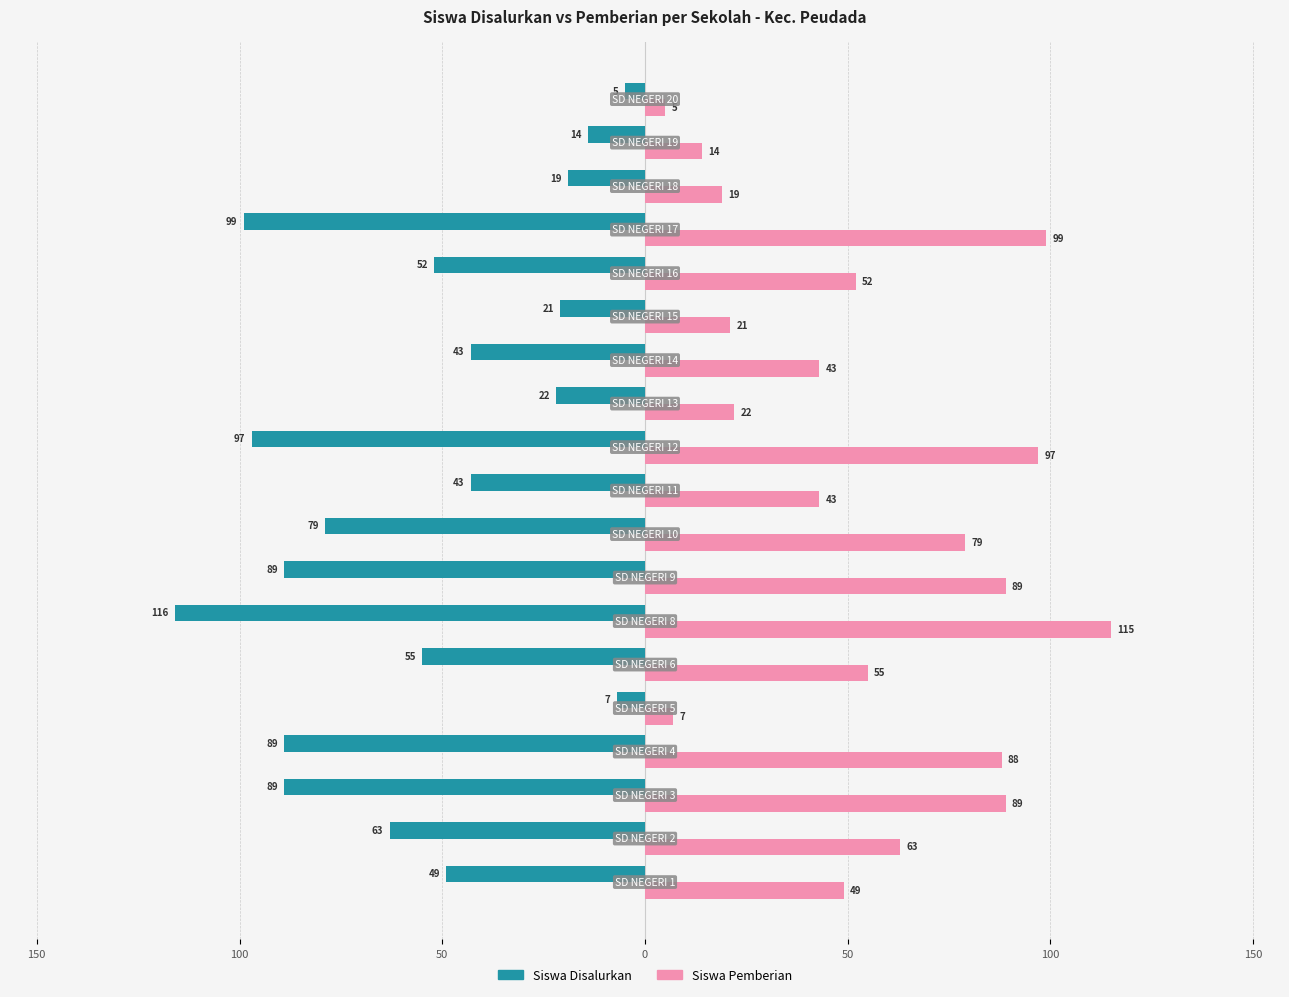

What are all the series names shown in the legend?

Siswa Disalurkan, Siswa Pemberian